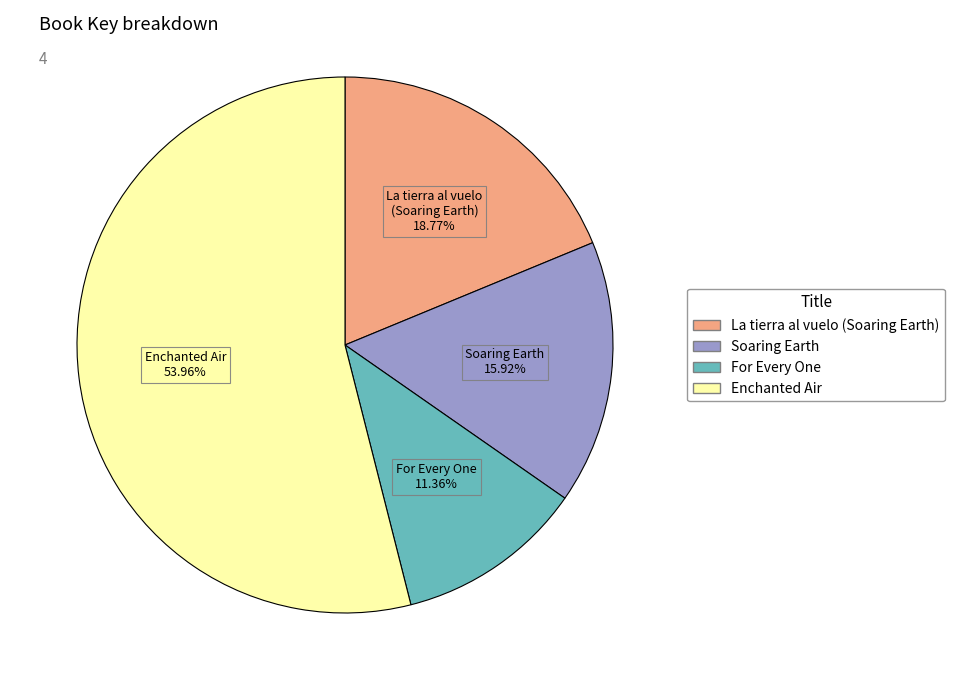

Is the sum of La tierra al vuelo (Soaring Earth) and Enchanted Air greater than half?

Yes